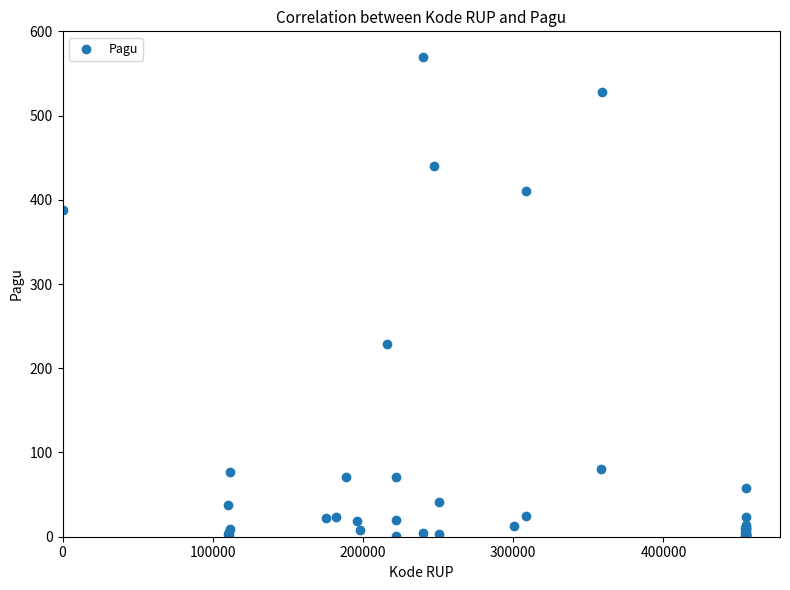

What Y value in the scatter plot is closest to 285?

228.9